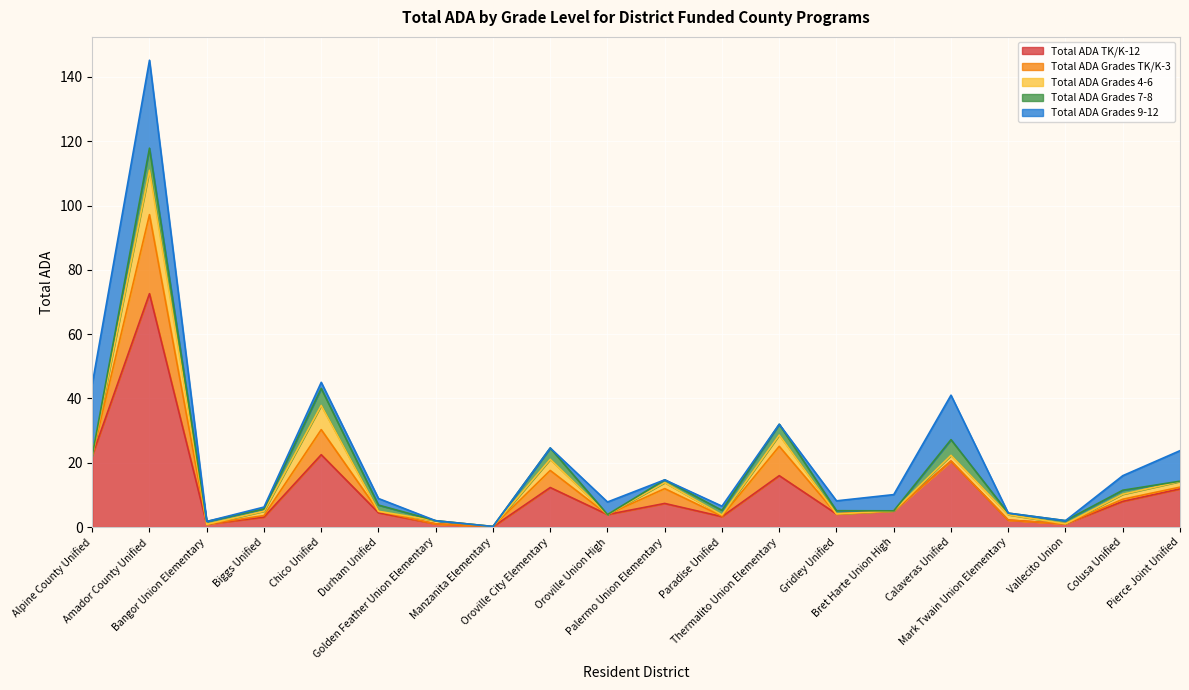

Reading left to right, transcribe all the data shown in this chart.

Total ADA TK/K-12: Alpine County Unified=22.2	Amador County Unified=72.6	Bangor Union Elementary=0.9	Biggs Unified=3.1	Chico Unified=22.5	Durham Unified=4.4	Golden Feather Union Elementary=1.0	Manzanita Elementary=0.1	Oroville City Elementary=12.3	Oroville Union High=3.9	Palermo Union Elementary=7.3	Paradise Unified=3.2	Thermalito Union Elementary=16.0	Gridley Unified=4.1	Bret Harte Union High=5.0	Calaveras Unified=20.5	Mark Twain Union Elementary=2.2	Vallecito Union=1.0	Colusa Unified=8.0	Pierce Joint Unified=11.9
Total ADA Grades TK/K-3: Alpine County Unified=0.0	Amador County Unified=24.6	Bangor Union Elementary=0.0	Biggs Unified=0.5	Chico Unified=7.8	Durham Unified=0.5	Golden Feather Union Elementary=0.0	Manzanita Elementary=0.1	Oroville City Elementary=5.3	Oroville Union High=0.0	Palermo Union Elementary=4.6	Paradise Unified=0.1	Thermalito Union Elementary=9.1	Gridley Unified=0.0	Bret Harte Union High=0.0	Calaveras Unified=0.0	Mark Twain Union Elementary=0.0	Vallecito Union=0.0	Colusa Unified=0.7	Pierce Joint Unified=0.5
Total ADA Grades 4-6: Alpine County Unified=0.0	Amador County Unified=13.8	Bangor Union Elementary=0.0	Biggs Unified=1.4	Chico Unified=7.5	Durham Unified=0.0	Golden Feather Union Elementary=1.0	Manzanita Elementary=0.0	Oroville City Elementary=3.5	Oroville Union High=0.0	Palermo Union Elementary=1.9	Paradise Unified=0.4	Thermalito Union Elementary=3.5	Gridley Unified=0.0	Bret Harte Union High=0.0	Calaveras Unified=1.8	Mark Twain Union Elementary=1.7	Vallecito Union=0.0	Colusa Unified=1.5	Pierce Joint Unified=1.8
Total ADA Grades 7-8: Alpine County Unified=0.0	Amador County Unified=6.9	Bangor Union Elementary=0.9	Biggs Unified=0.7	Chico Unified=5.3	Durham Unified=1.9	Golden Feather Union Elementary=0.0	Manzanita Elementary=0.0	Oroville City Elementary=3.5	Oroville Union High=0.0	Palermo Union Elementary=0.9	Paradise Unified=1.4	Thermalito Union Elementary=3.4	Gridley Unified=1.0	Bret Harte Union High=0.0	Calaveras Unified=4.9	Mark Twain Union Elementary=0.5	Vallecito Union=1.0	Colusa Unified=1.3	Pierce Joint Unified=0.1
Total ADA Grades 9-12: Alpine County Unified=22.2	Amador County Unified=27.4	Bangor Union Elementary=0.0	Biggs Unified=0.6	Chico Unified=1.9	Durham Unified=2.0	Golden Feather Union Elementary=0.0	Manzanita Elementary=0.0	Oroville City Elementary=0.0	Oroville Union High=3.9	Palermo Union Elementary=0.0	Paradise Unified=1.3	Thermalito Union Elementary=0.0	Gridley Unified=3.1	Bret Harte Union High=5.0	Calaveras Unified=13.8	Mark Twain Union Elementary=0.0	Vallecito Union=0.0	Colusa Unified=4.5	Pierce Joint Unified=9.5